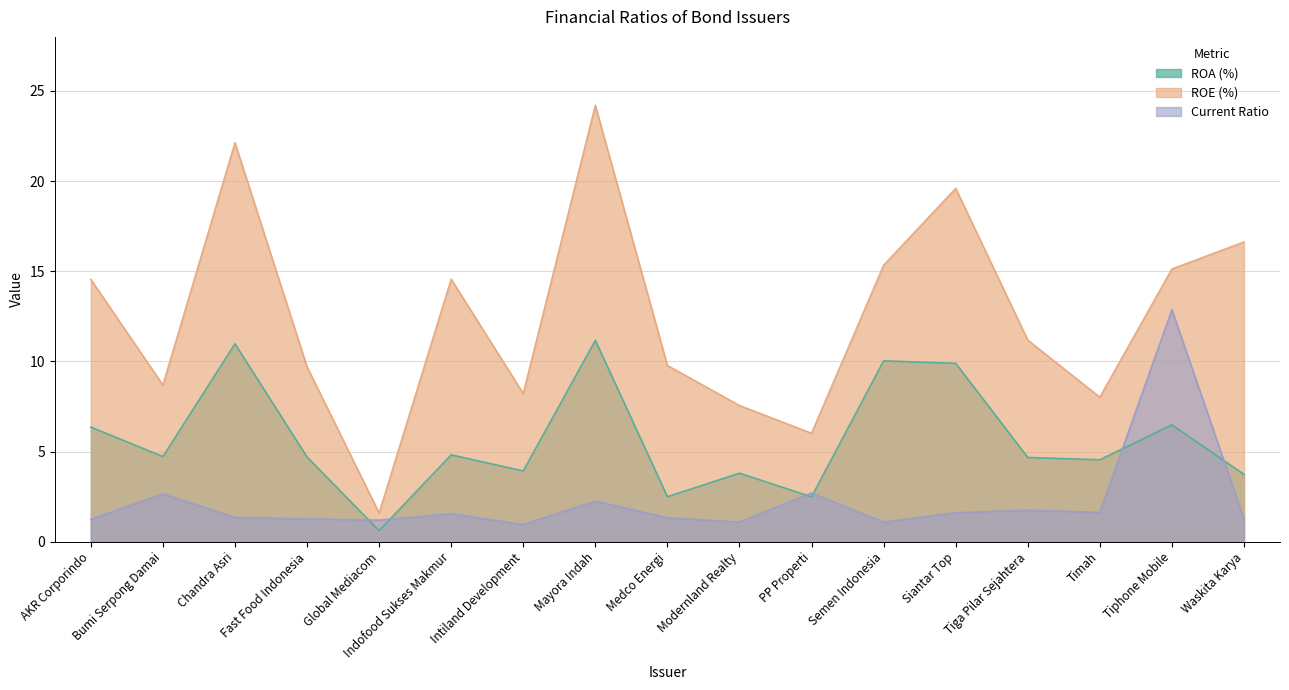

True or false: ROE (%) and Current Ratio intersect in this chart.

False